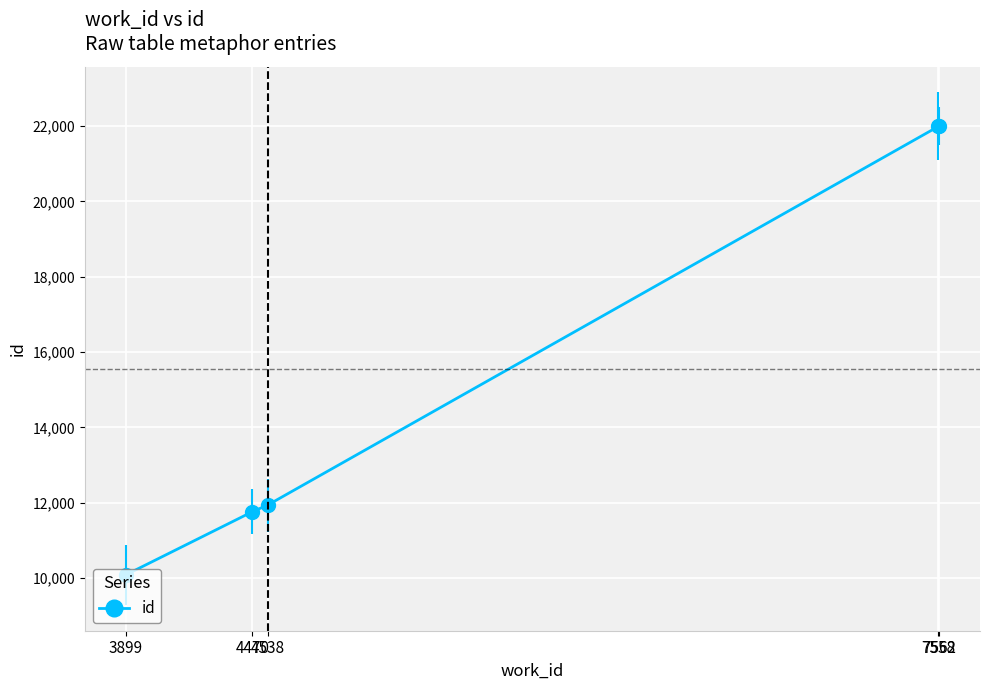

How many lines are shown in the chart?

1